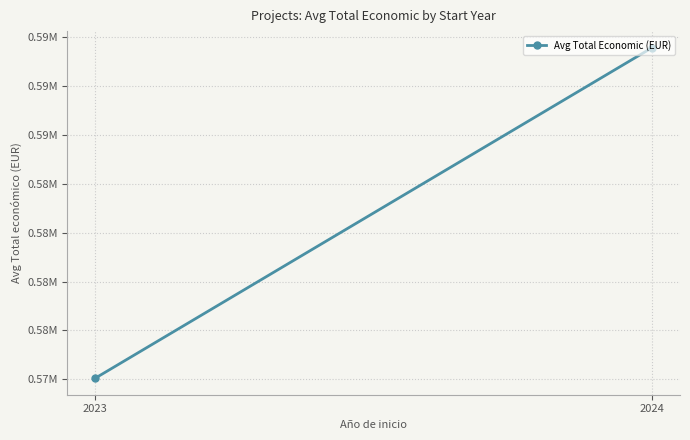

Is it true that the value at 2023 is 575052.5?

True